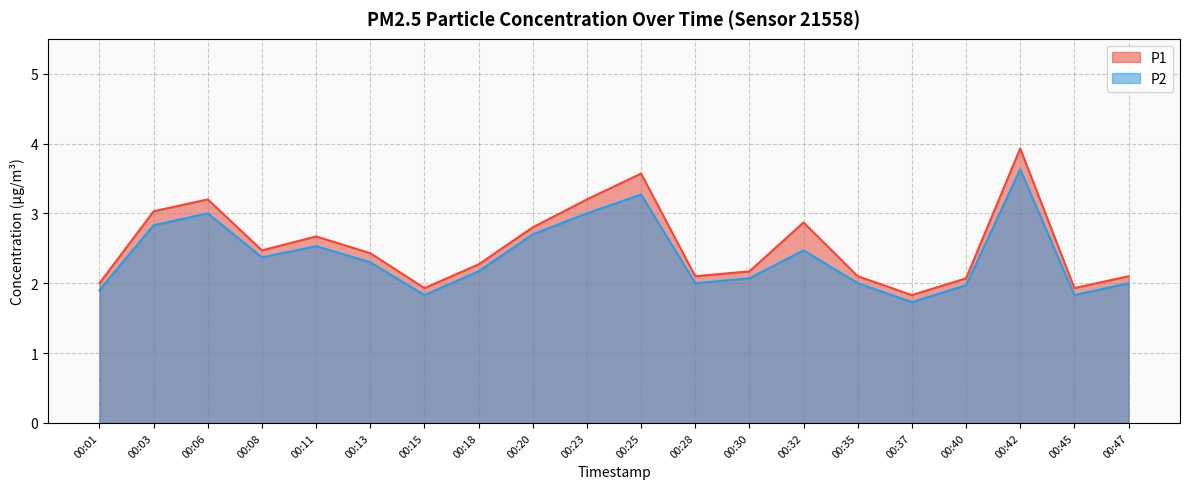

What is the value of the P2 point at the 13th from the left?

2.1